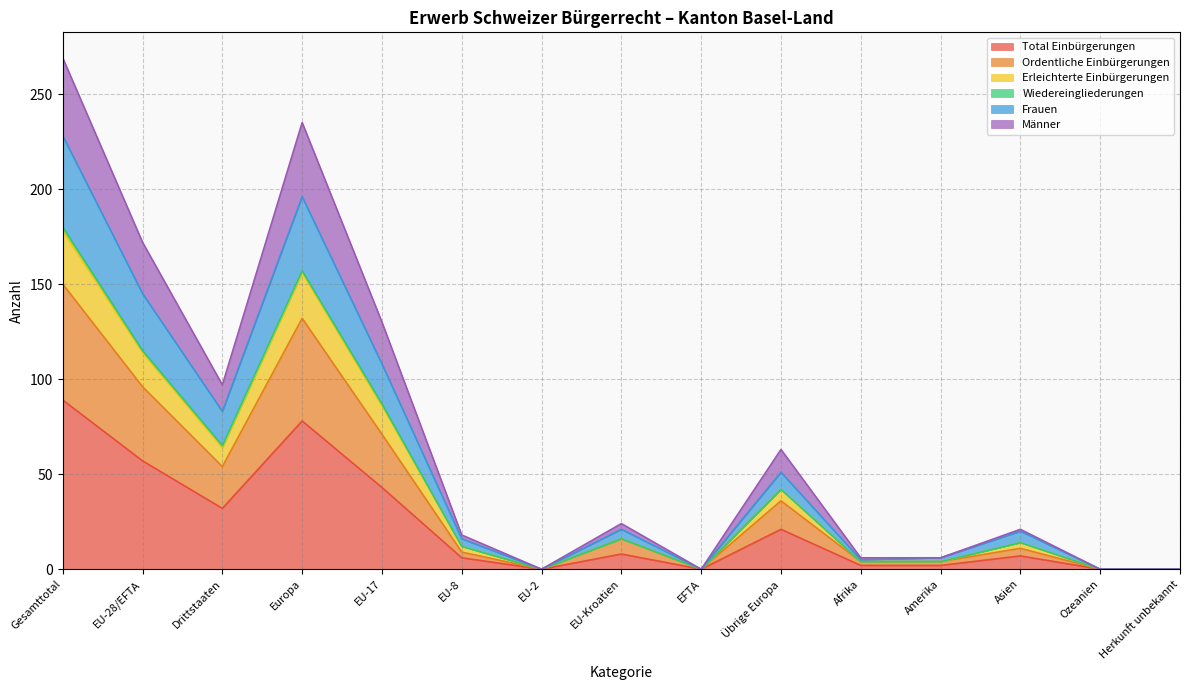

Which category has the highest value in the Total Einbürgerungen series?

Gesamttotal